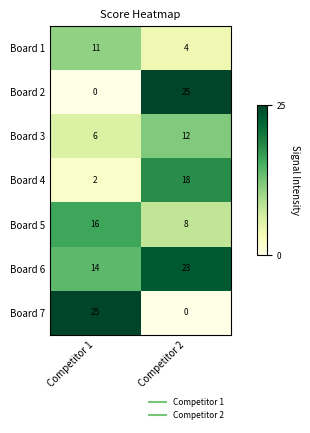

What is the difference between the maximum and minimum values in the Board 4 series?

16